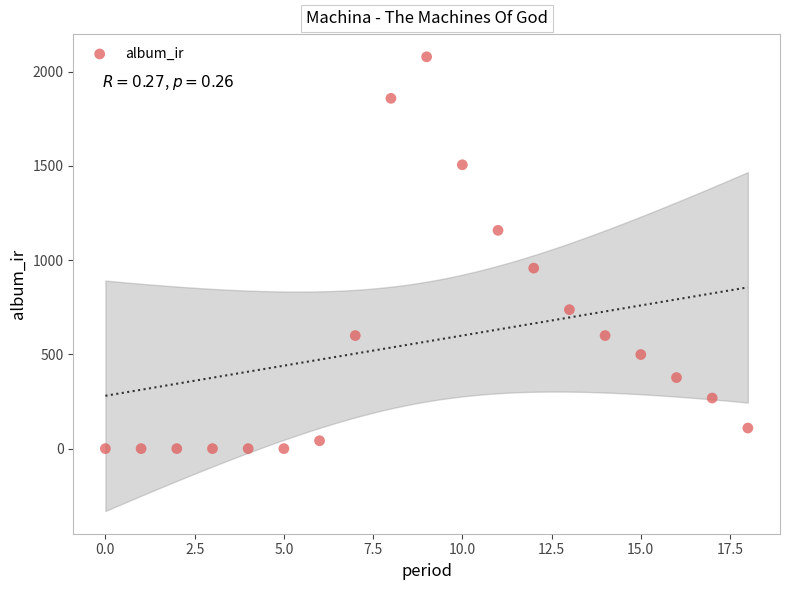

What Y value in the scatter plot is closest to 1039?

957.6